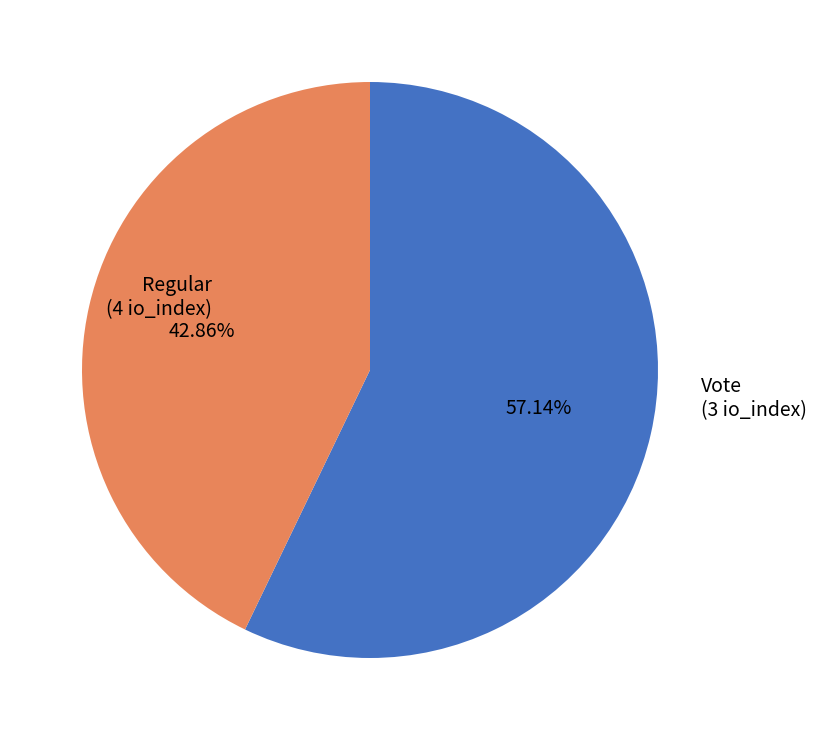

Does Vote account for over 50% of the chart?

No